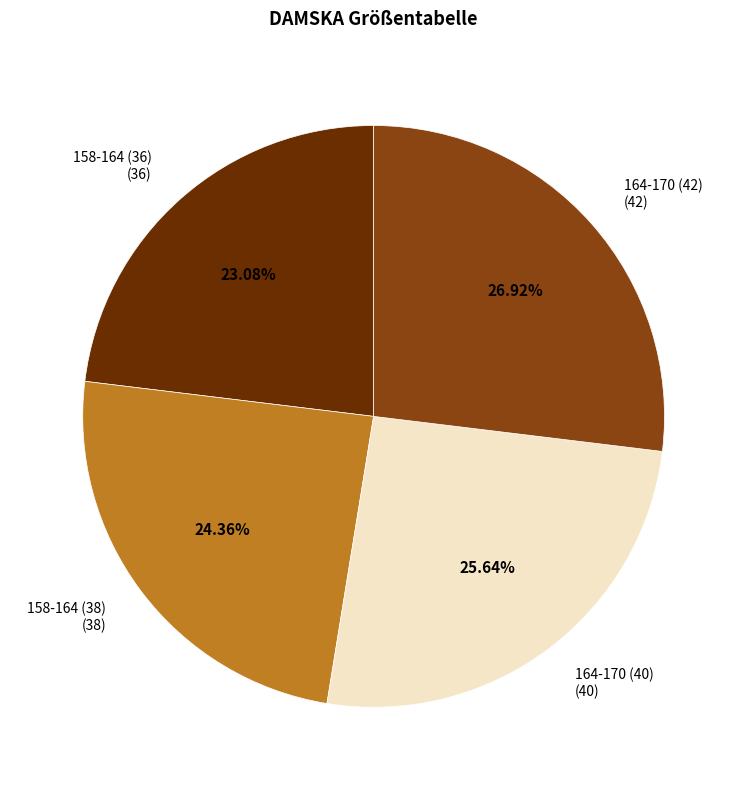

How many slices are in this pie chart?

4